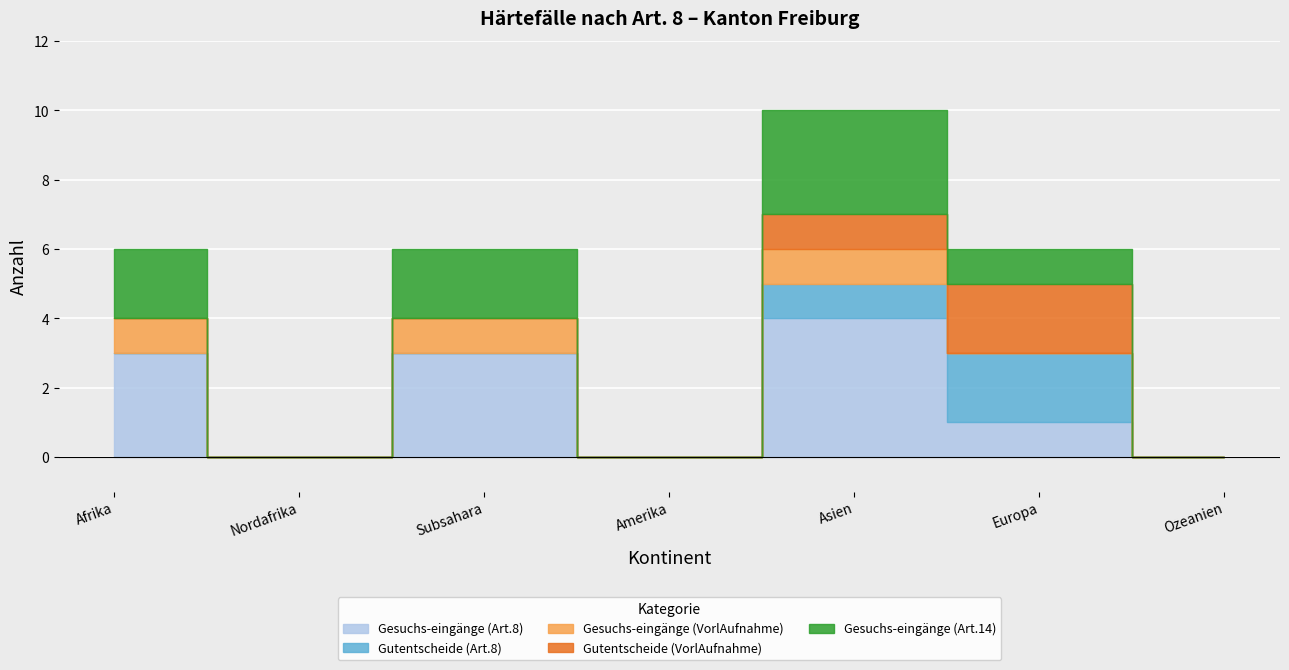

How many interior local peaks does the Gesuchs-eingänge (Art.8) series have?

2